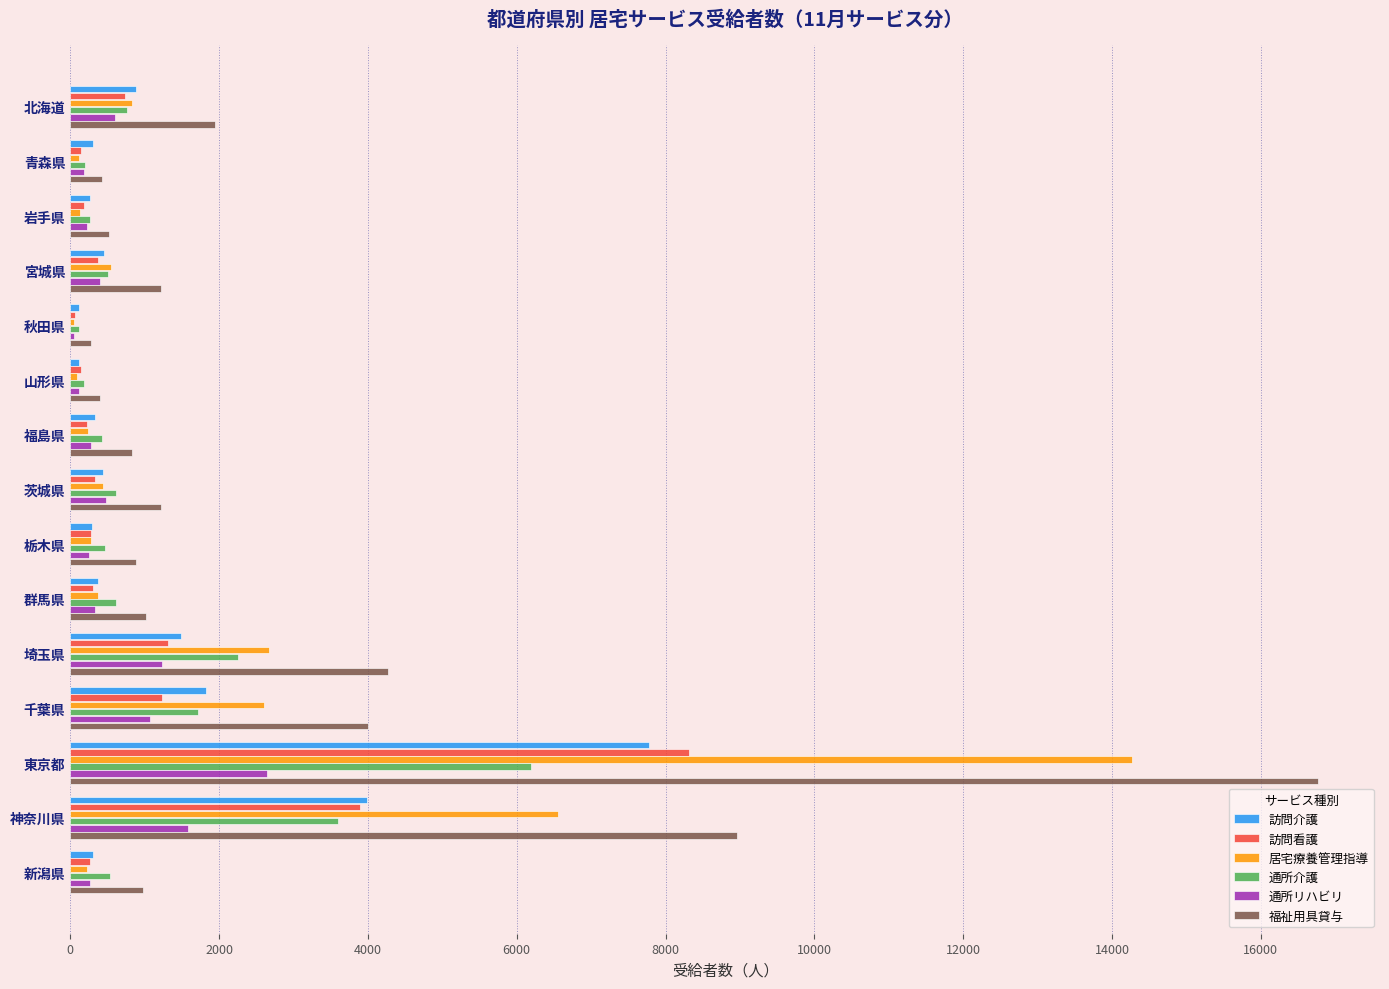

Which label corresponds to the largest value in the chart?

東京都